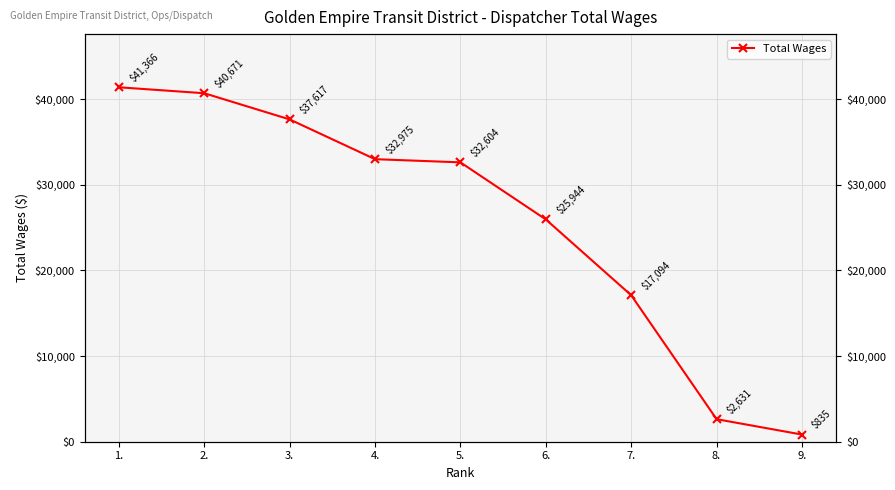

How many data points does each series have?

9